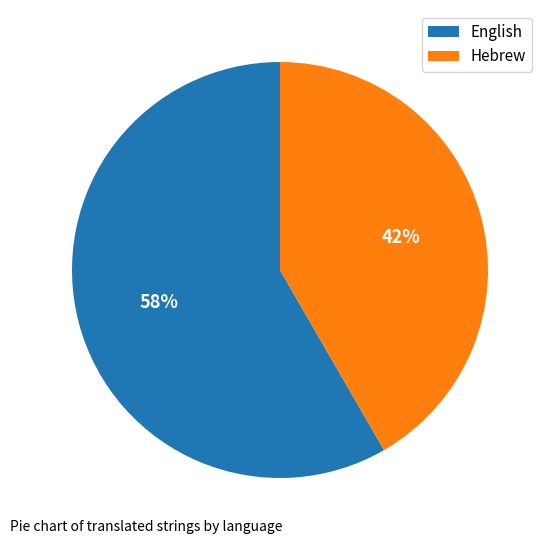

The English slice represents 65% of the pie. True or false?

False